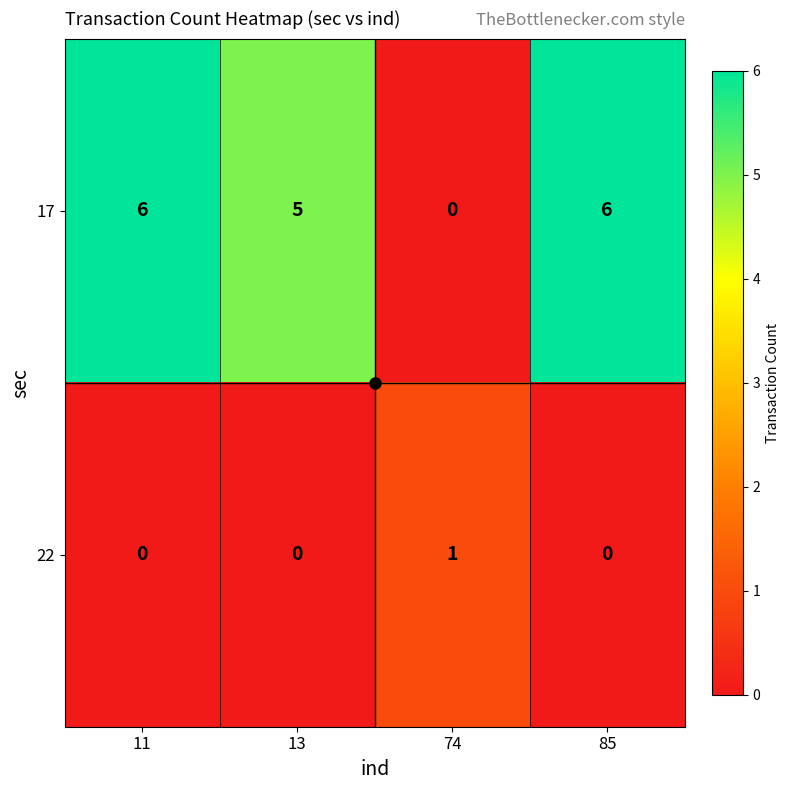

At 85, list the series in order from smallest to largest.

22, 17